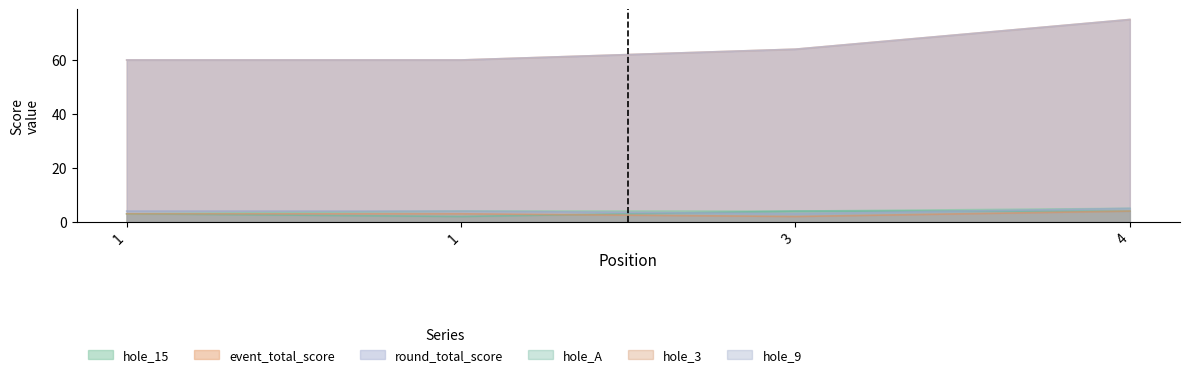

True or false: hole_A and hole_3 cross at least once.

True